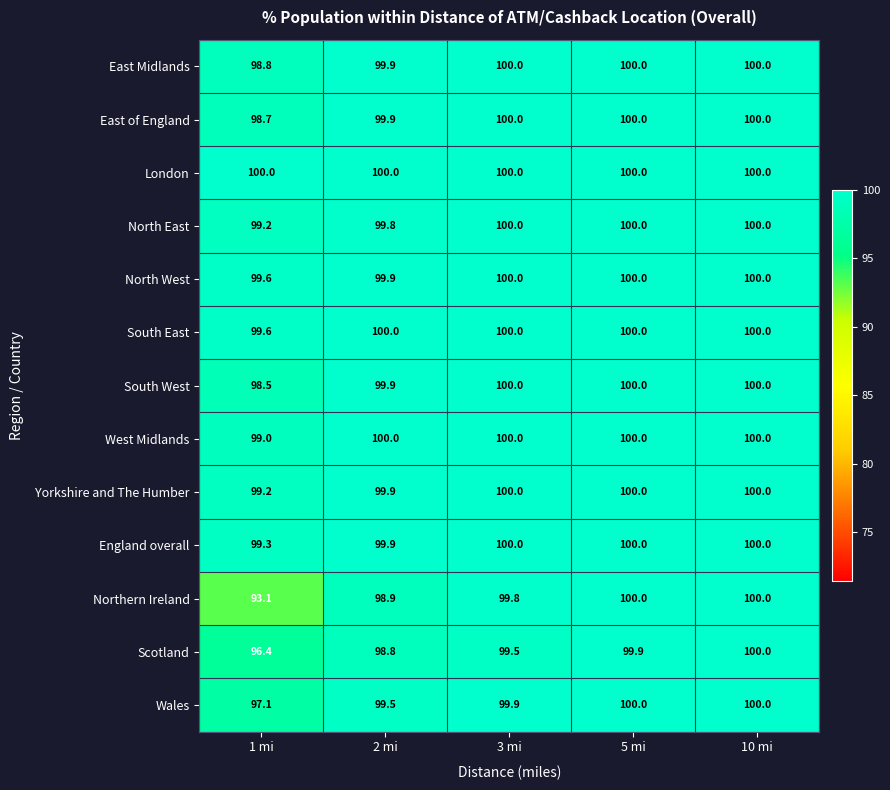

Is it true that West Midlands equals 31.4 at 10 mi?

False